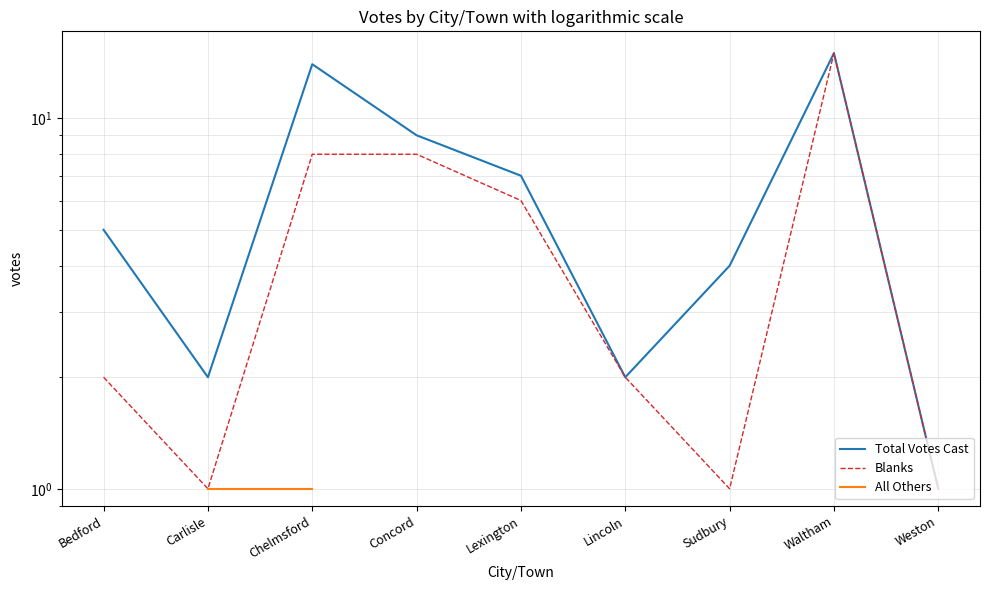

Where does the All Others series first go above 1?

Sudbury